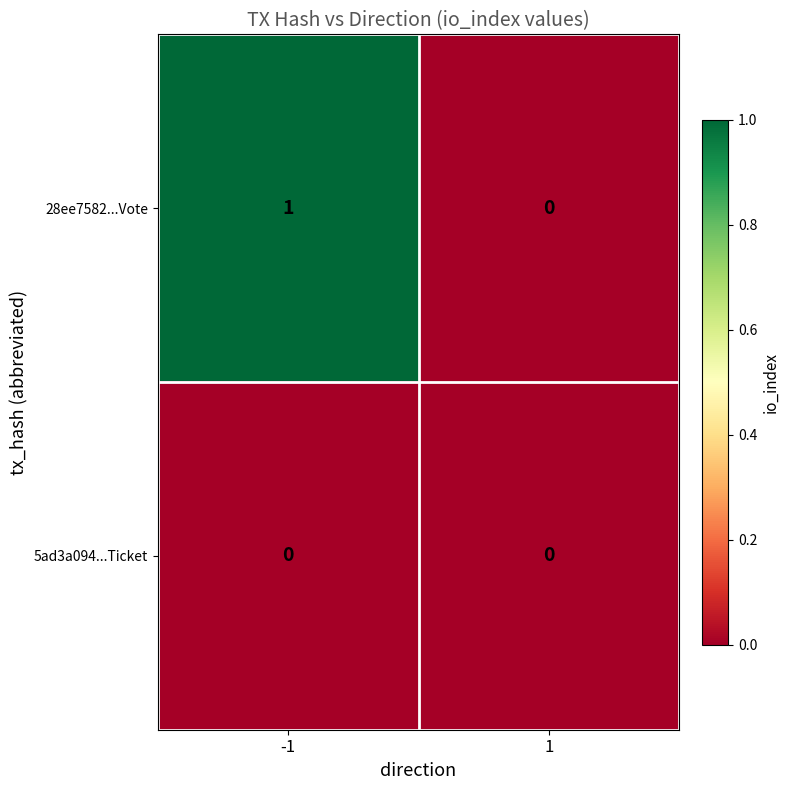

Which series has the largest total across all categories?

28ee7582...Vote